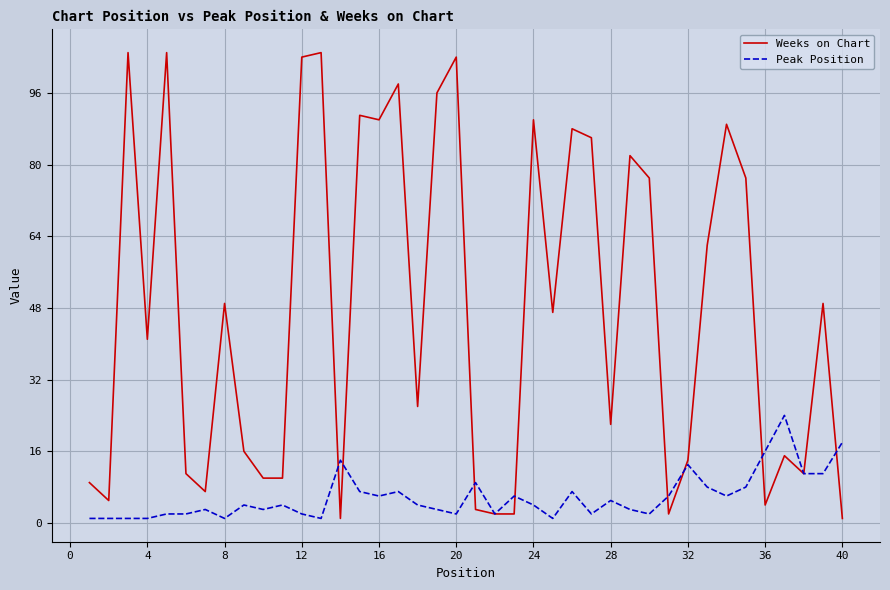

List the series in order of their peak value, lowest first.

Peak Position, Weeks on Chart